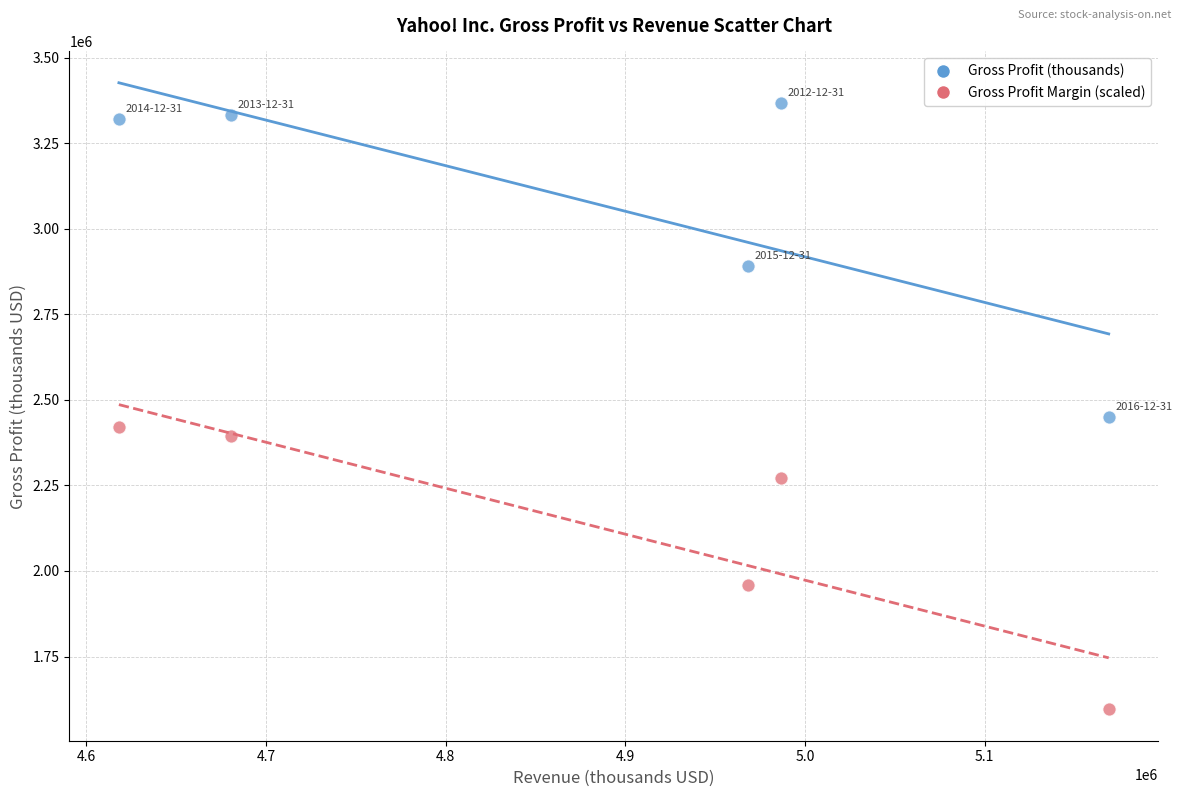

Across all data points, what is the range of Y values (max minus min)?

1770516.0